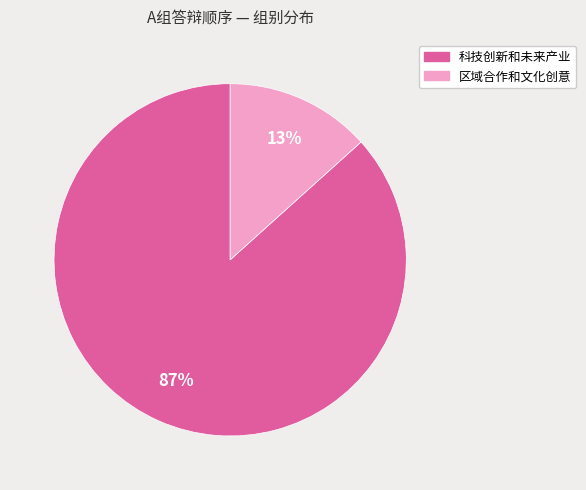

To the nearest percent, what portion does 科技创新和未来产业 represent?

87%